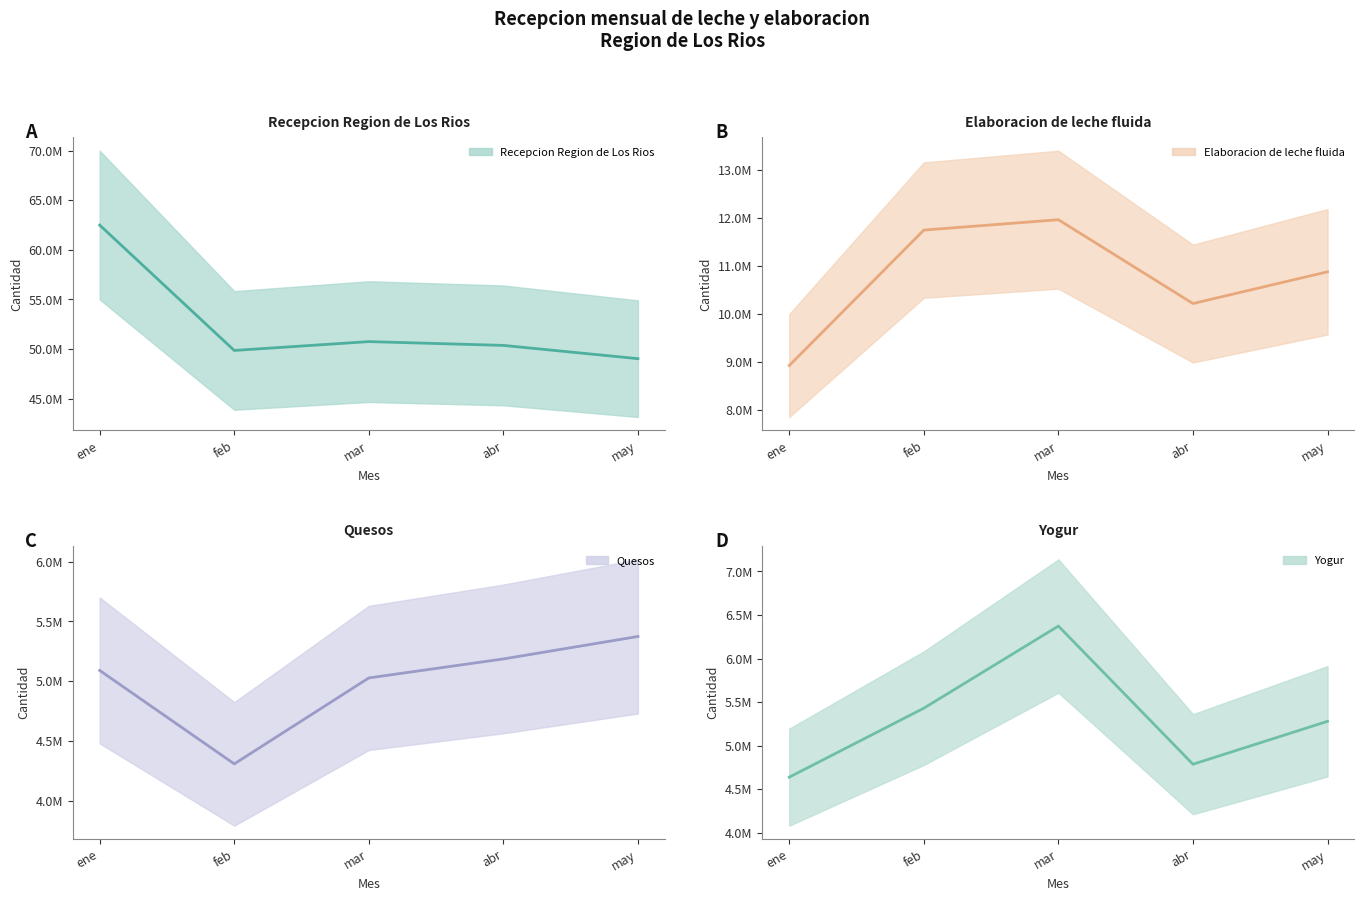

Between mar and abr, which is larger?

mar